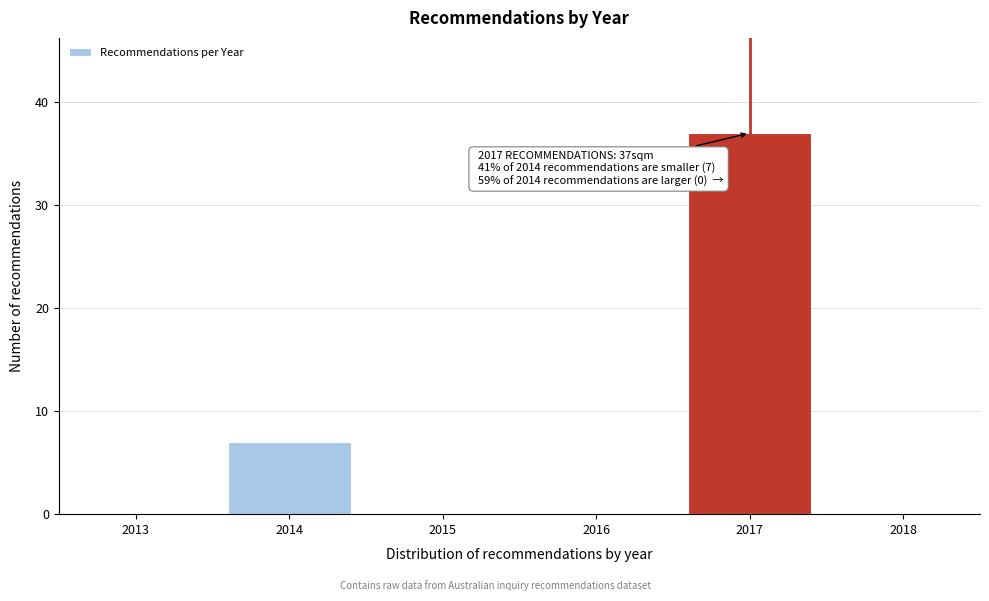

Reading left to right, transcribe all the data shown in this chart.

2013=0	2014=7	2015=0	2016=0	2017=37	2018=0